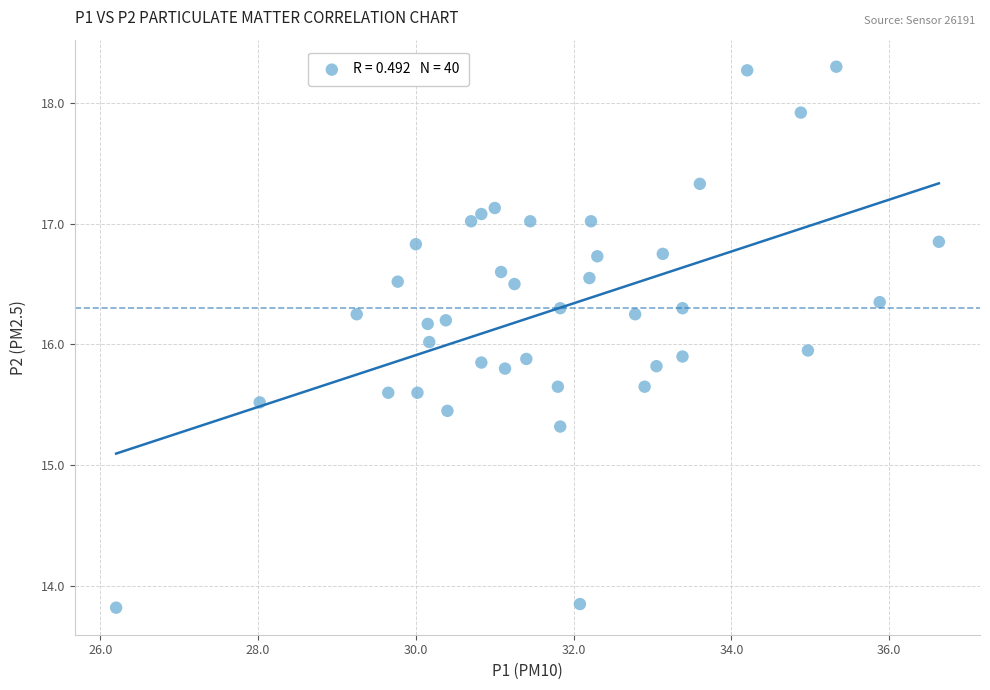

What is the range of Y values (max minus min)?

4.5